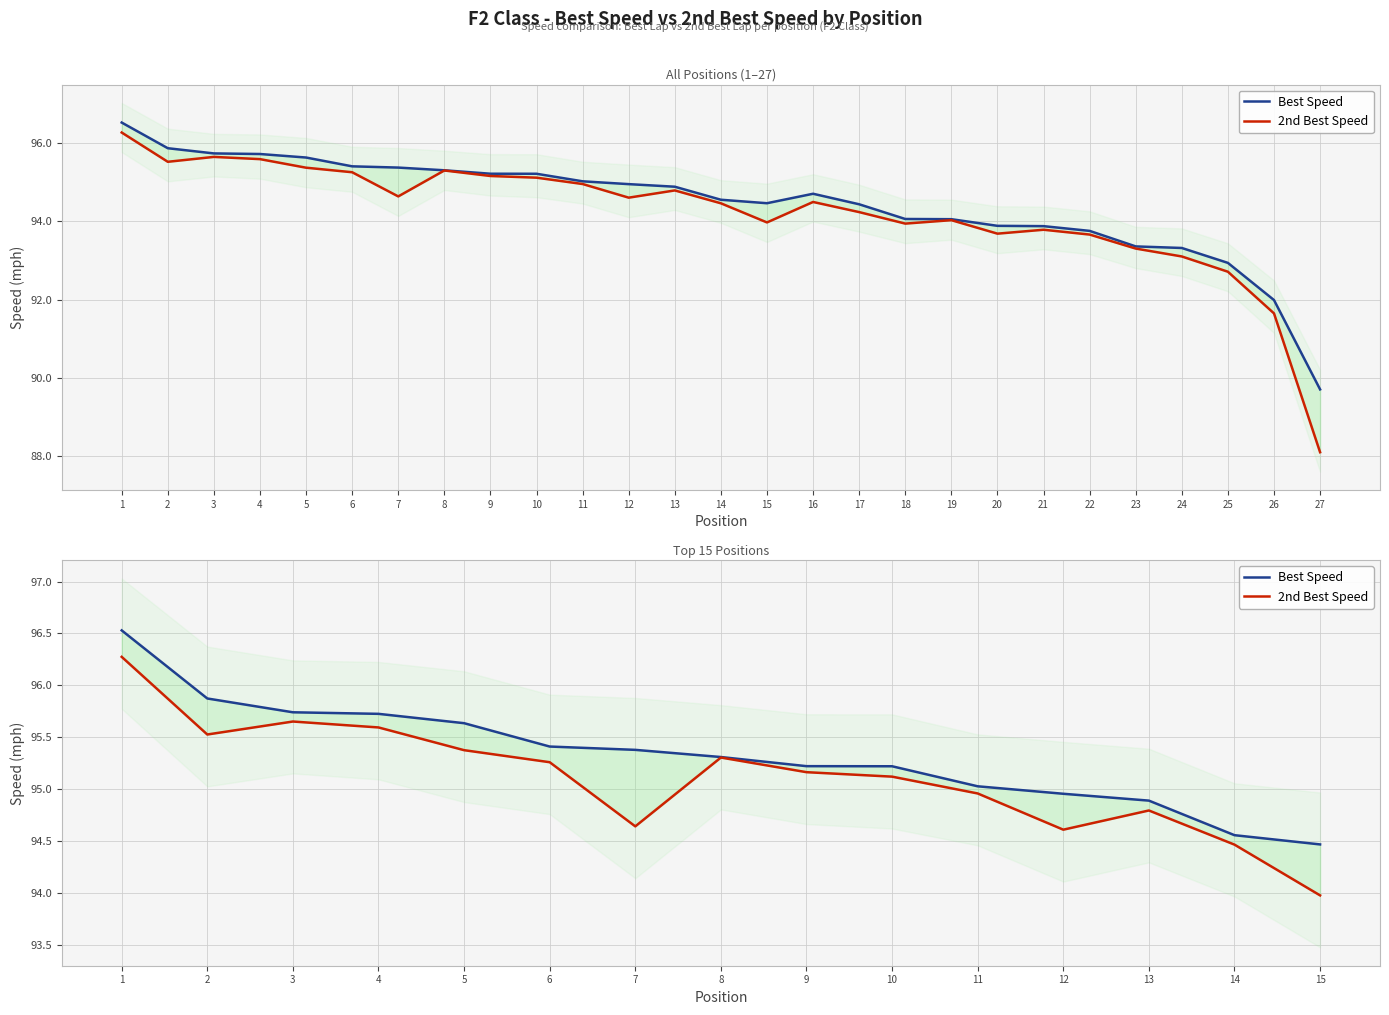

In 2nd Best Speed, how many points are higher than both neighbors (excluding endpoints)?

3